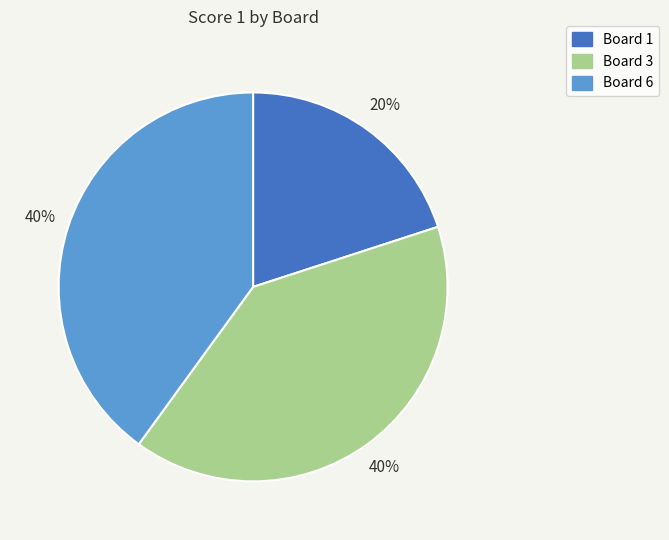

Is there a majority slice in this chart?

No